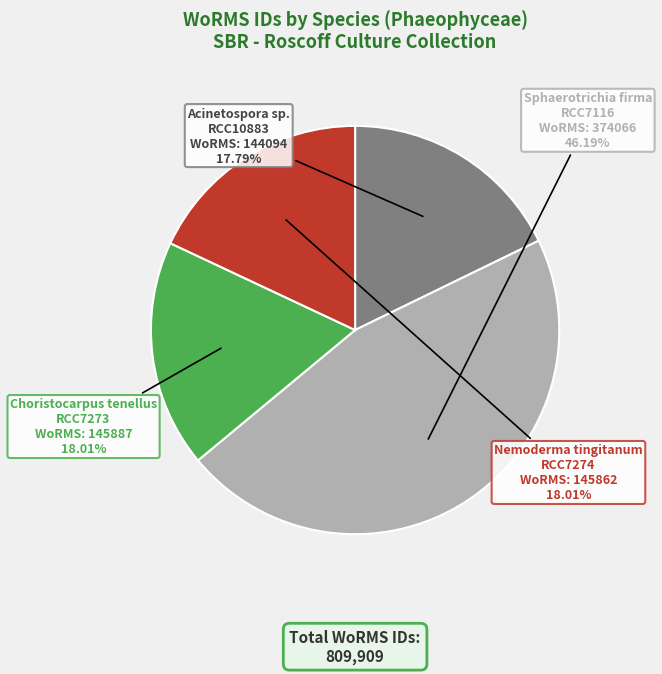

Is there any slice that represents more than half of the pie?

No